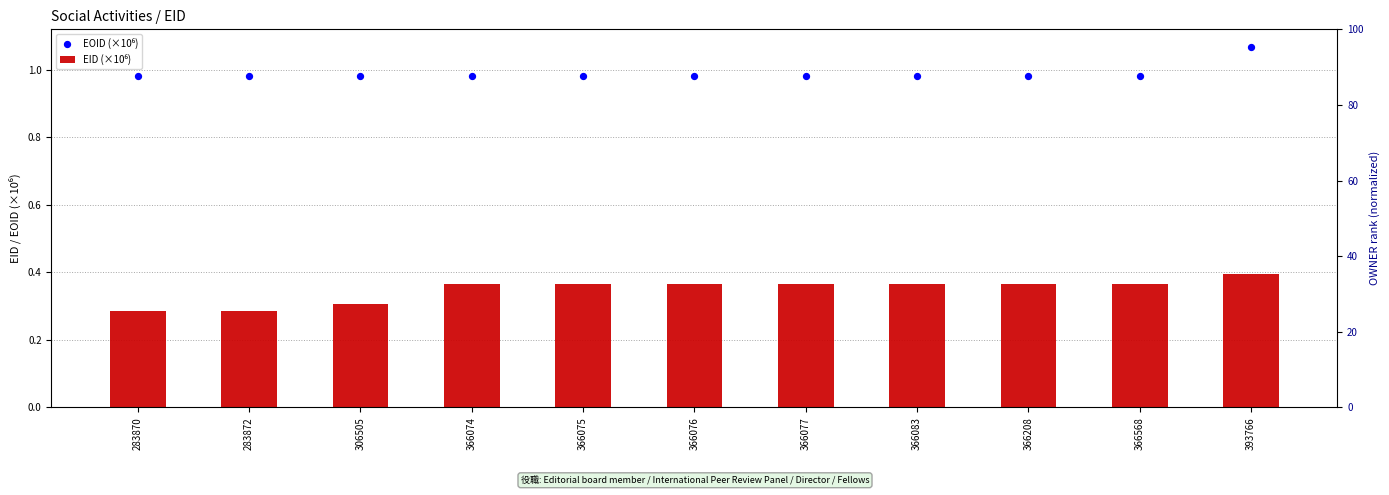

Which series contains the lowest Y value?

EID (×10⁶)